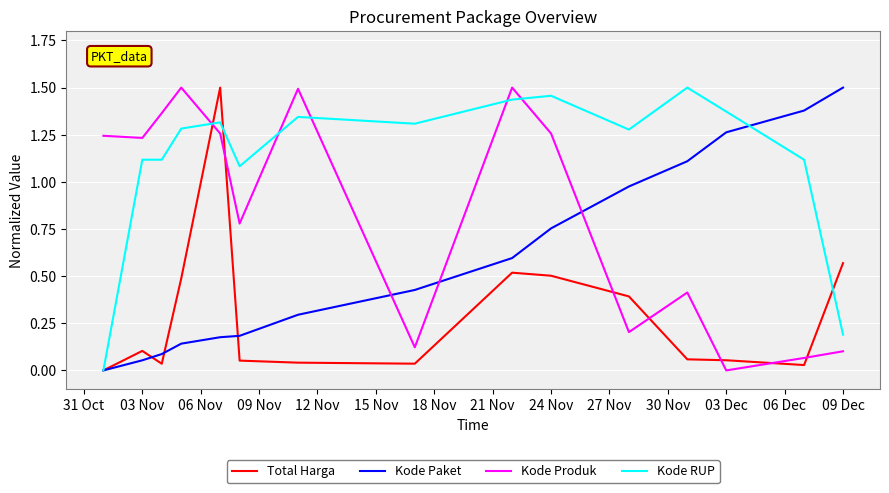

Rank the series by their average value, from lowest to highest.

Total Harga, Kode Paket, Kode Produk, Kode RUP